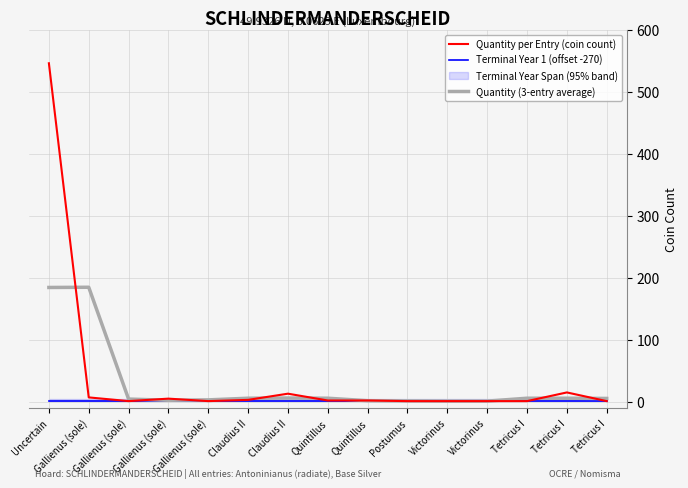

At how many categories does at least one series exceed 81?

2